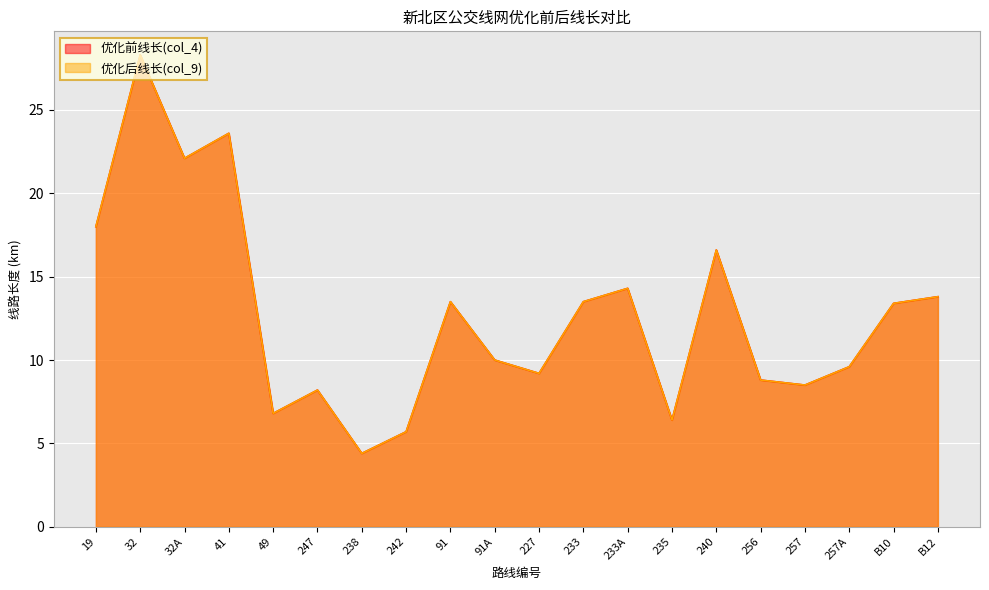

What is the maximum value shown in the chart?

28.3